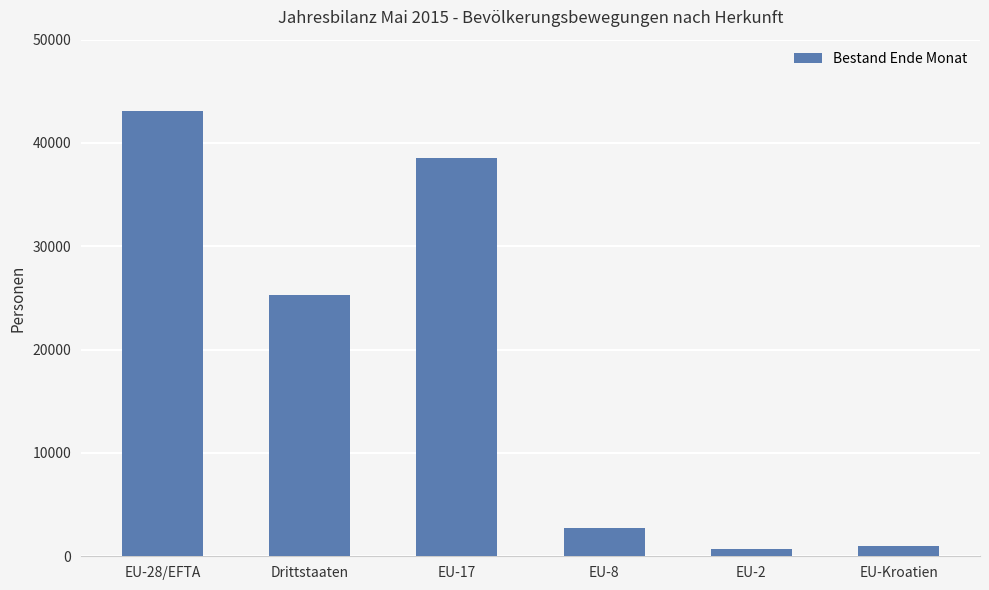

What is the change in value from Drittstaaten to EU-8?

-22542